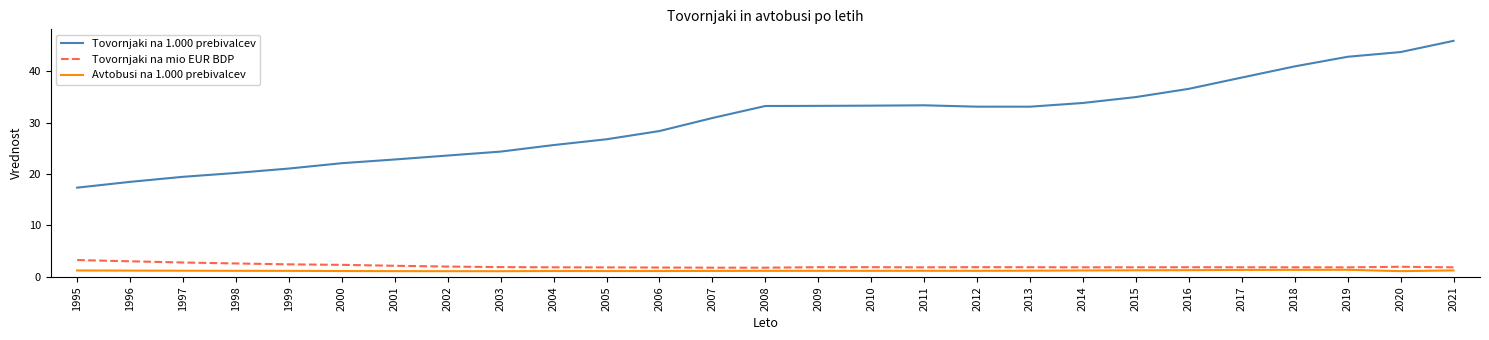

Rank the series by their maximum value, from lowest to highest.

Avtobusi na 1.000 prebivalcev, Tovornjaki na mio EUR BDP, Tovornjaki na 1.000 prebivalcev